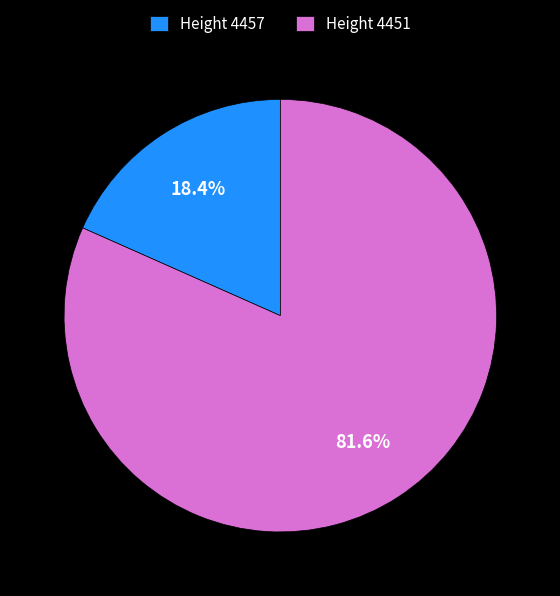

Is there a majority slice in this chart?

Yes